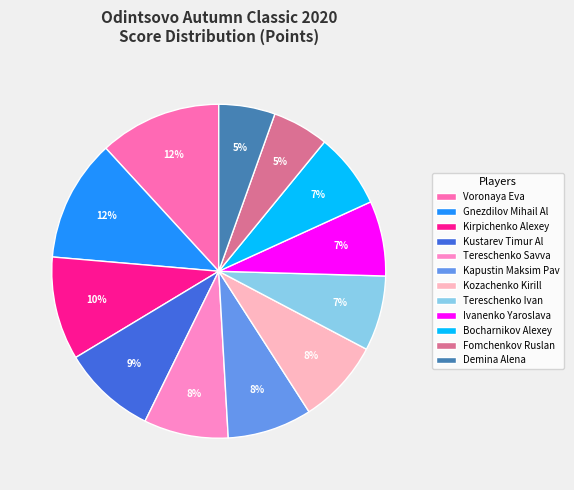

Which slice is the largest?

Voronaya Eva